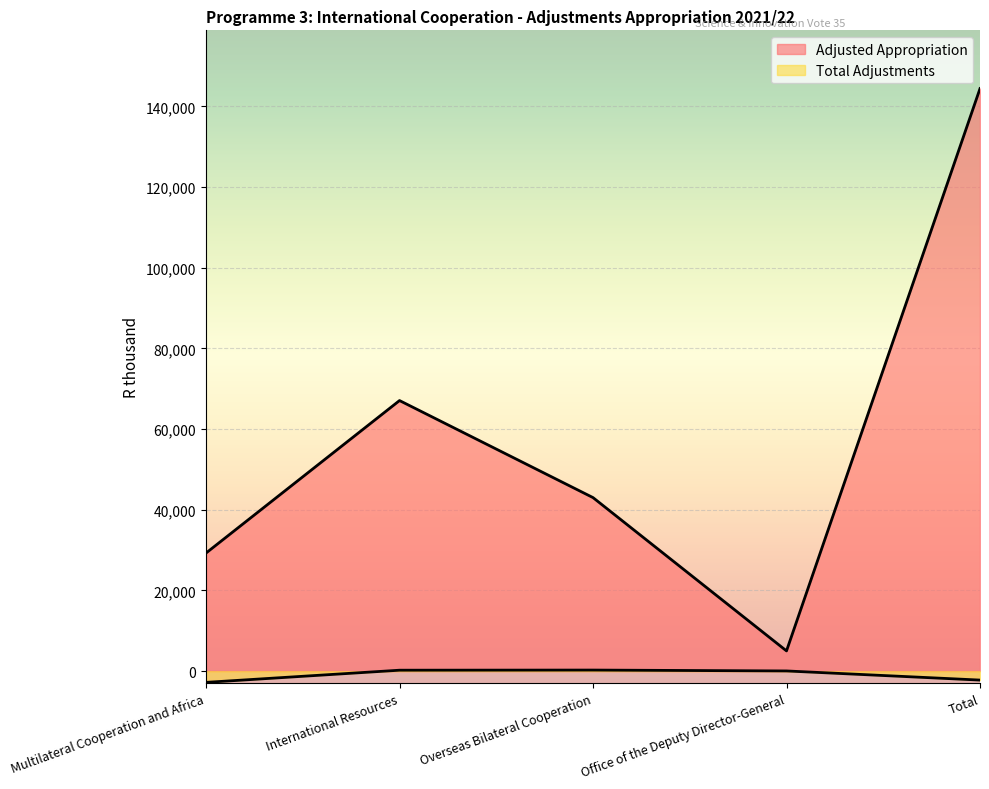

Is it true that Total Adjustments equals 239.1 at International Resources?

True